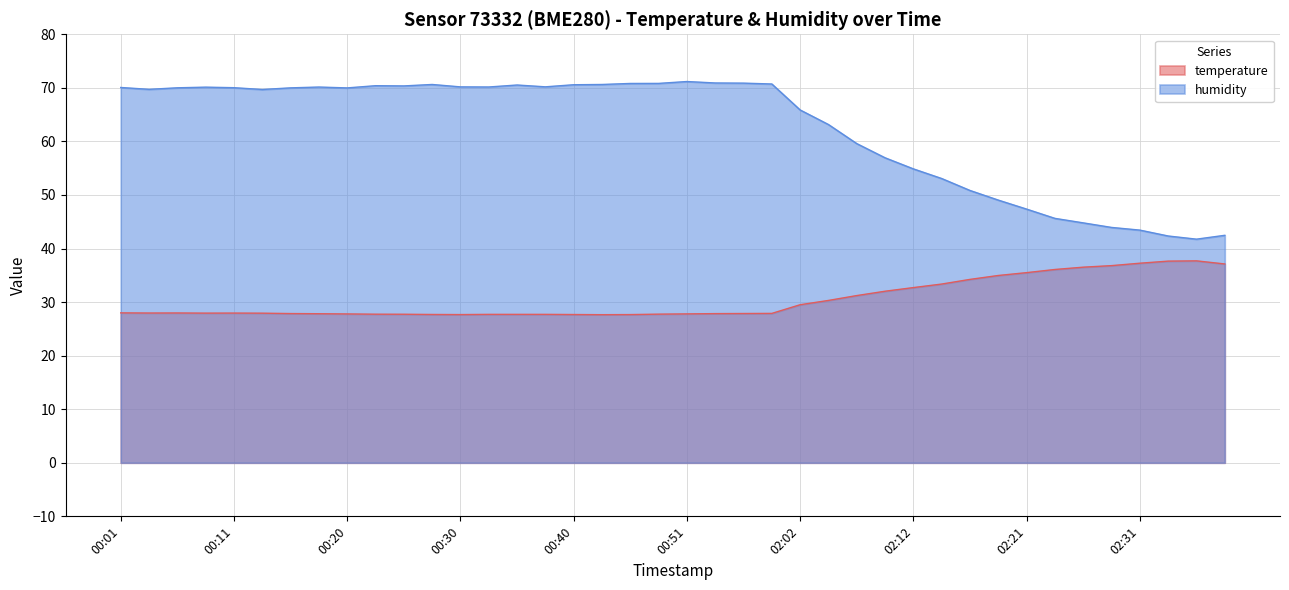

Reading left to right, extract all data points from this chart.

temperature: 00:01=28.0	00:03=28.0	00:06=28.0	00:08=27.9	00:11=27.9	00:13=27.9	00:15=27.9	00:18=27.8	00:20=27.8	00:23=27.7	00:25=27.7	00:28=27.7	00:30=27.7	00:33=27.7	00:35=27.7	00:38=27.7	00:40=27.7	00:43=27.6	00:45=27.7	00:48=27.8	00:51=27.8	00:53=27.9	00:55=27.9	00:58=27.9	02:02=29.5	02:04=30.3	02:07=31.2	02:09=32.0	02:12=32.7	02:14=33.4	02:17=34.2	02:19=35.0	02:21=35.5	02:24=36.1	02:26=36.5	02:29=36.8	02:31=37.3	02:34=37.6	02:36=37.7	02:39=37.1
humidity: 00:01=70.1	00:03=69.7	00:06=70.0	00:08=70.1	00:11=70.0	00:13=69.7	00:15=70.0	00:18=70.2	00:20=70.0	00:23=70.4	00:25=70.4	00:28=70.6	00:30=70.2	00:33=70.2	00:35=70.5	00:38=70.2	00:40=70.6	00:43=70.6	00:45=70.8	00:48=70.8	00:51=71.2	00:53=70.9	00:55=70.9	00:58=70.7	02:02=65.9	02:04=63.1	02:07=59.6	02:09=56.9	02:12=54.9	02:14=53.1	02:17=50.8	02:19=49.0	02:21=47.4	02:24=45.6	02:26=44.8	02:29=43.9	02:31=43.4	02:34=42.3	02:36=41.8	02:39=42.5